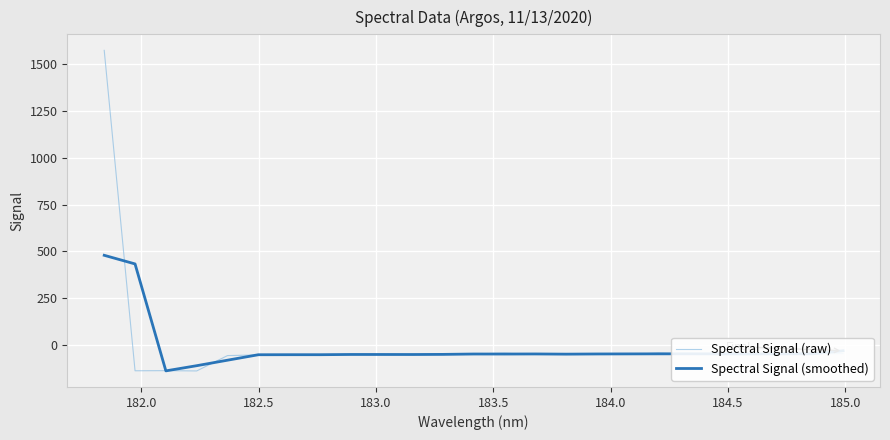

Rank the series by their maximum value, from lowest to highest.

Spectral Signal (smoothed), Spectral Signal (raw)